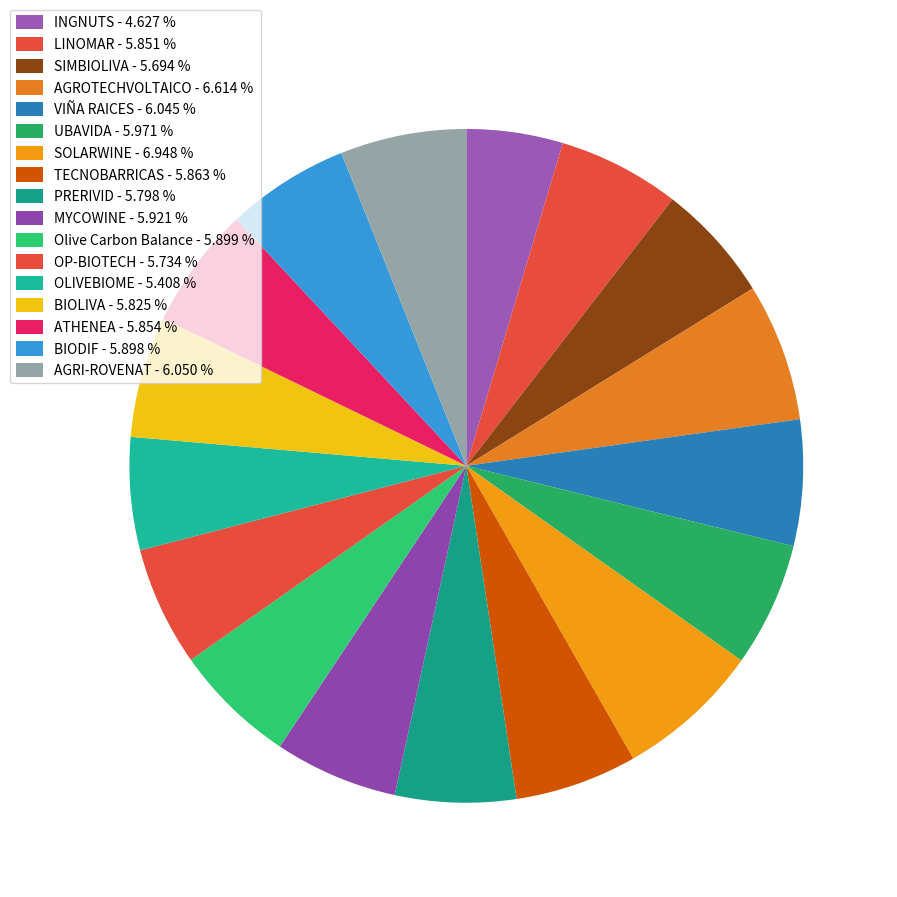

Is it true that VIÑA RAICES is 19% of the pie?

False